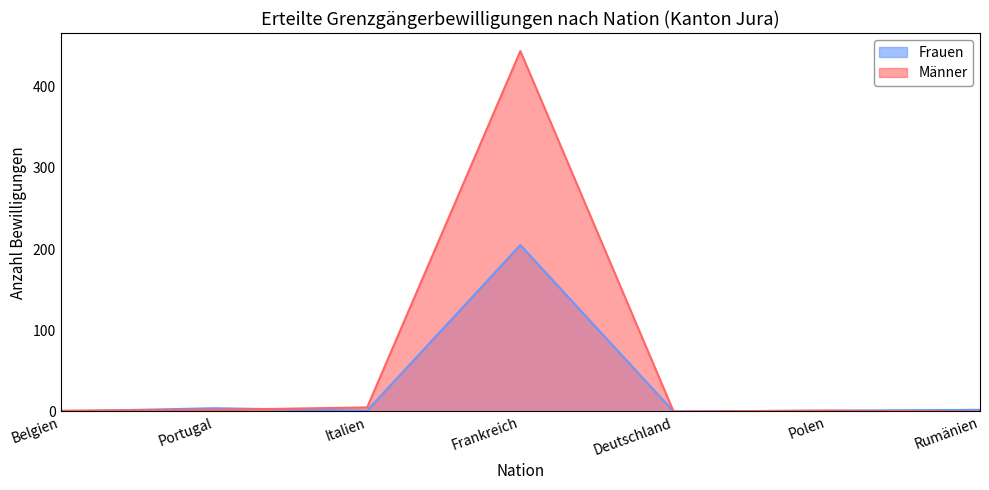

How many data points does each series have?

7